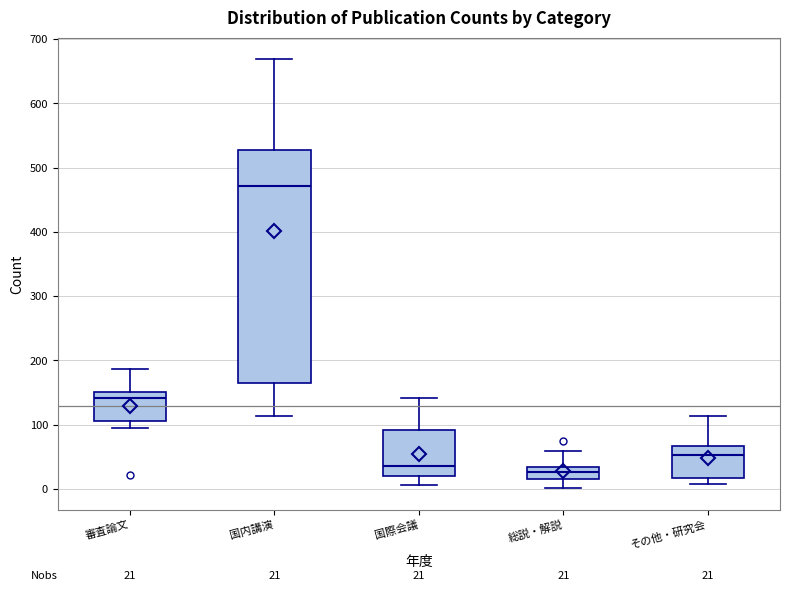

Which box's median line is the lowest?

総説・解説